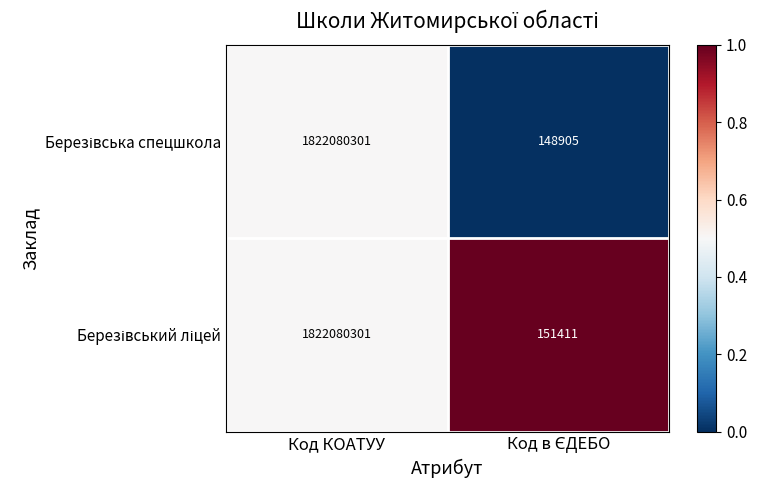

What is the greatest value displayed?

1822080301